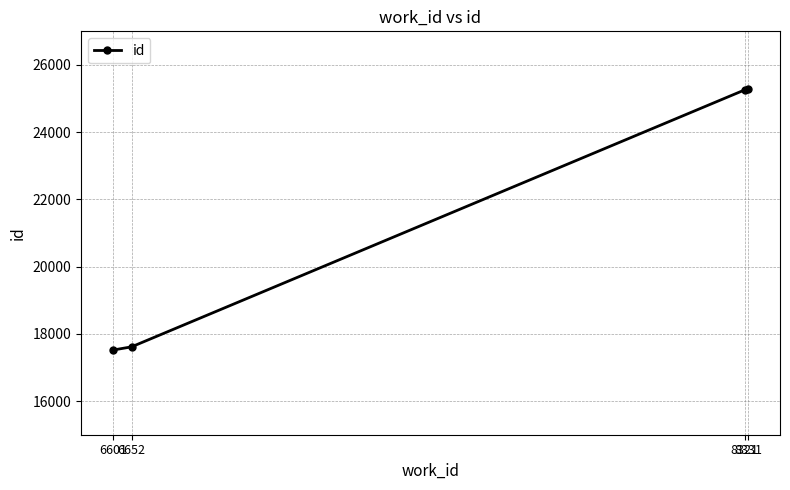

How many values are below 25256?

2